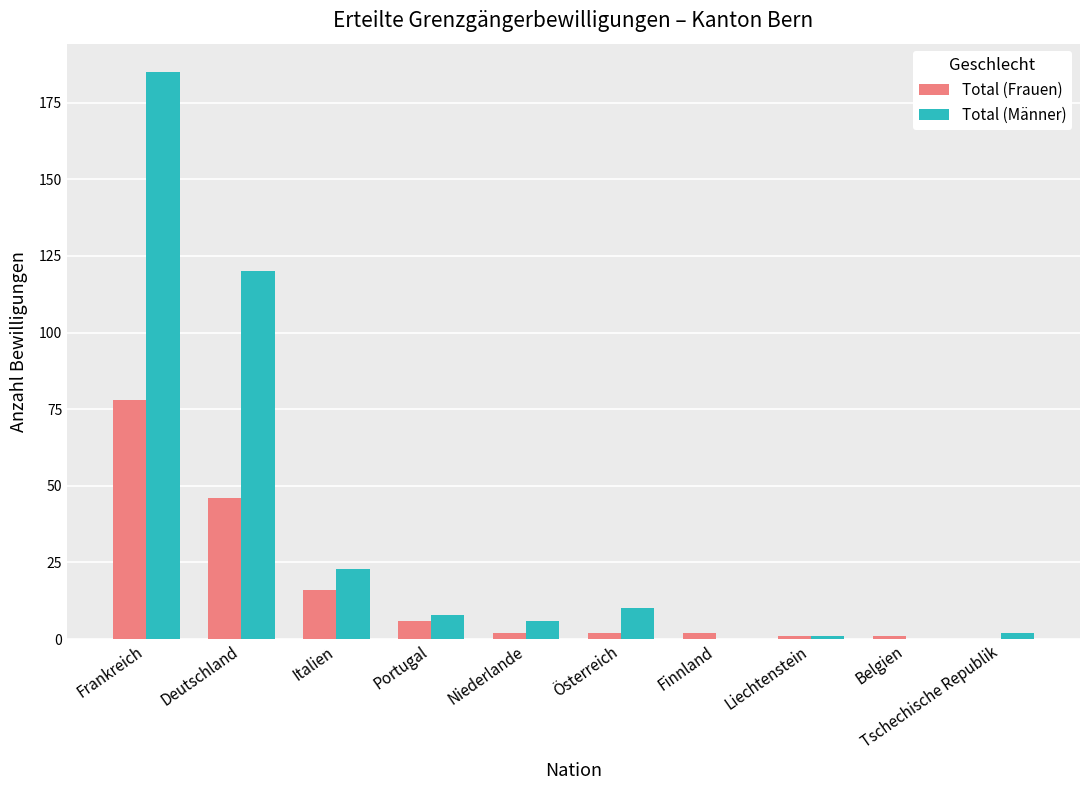

What is the sum of all Total (Männer) values?

355